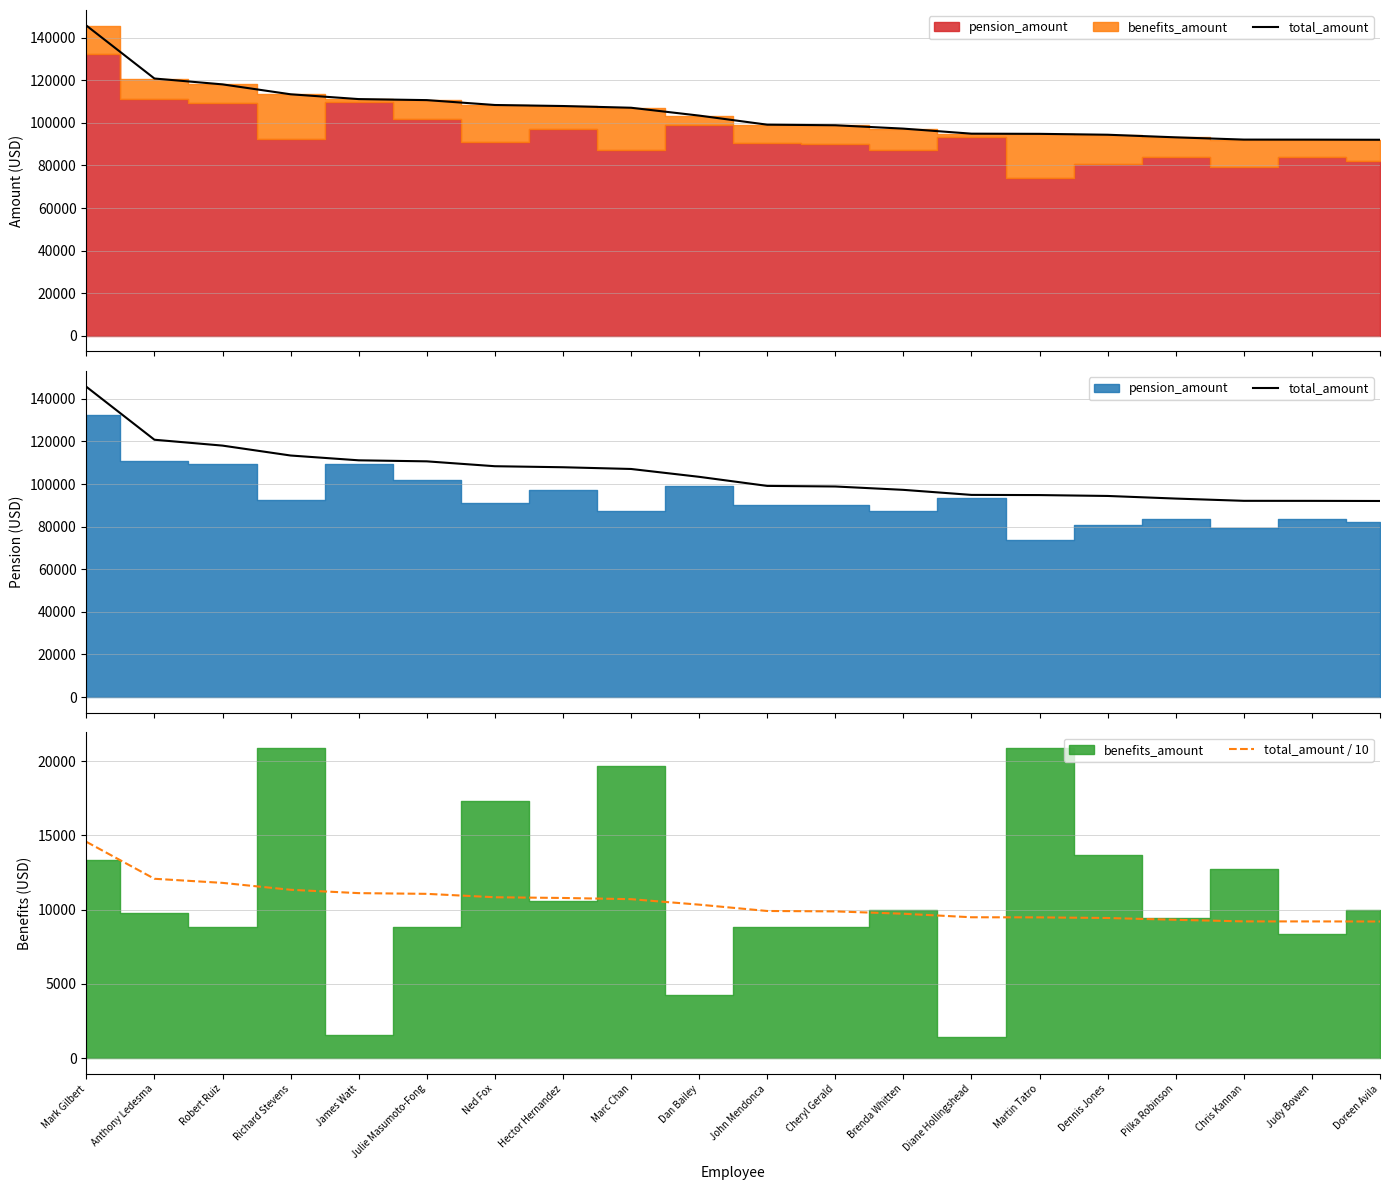

How many values in the total_amount series are below 103382?

10